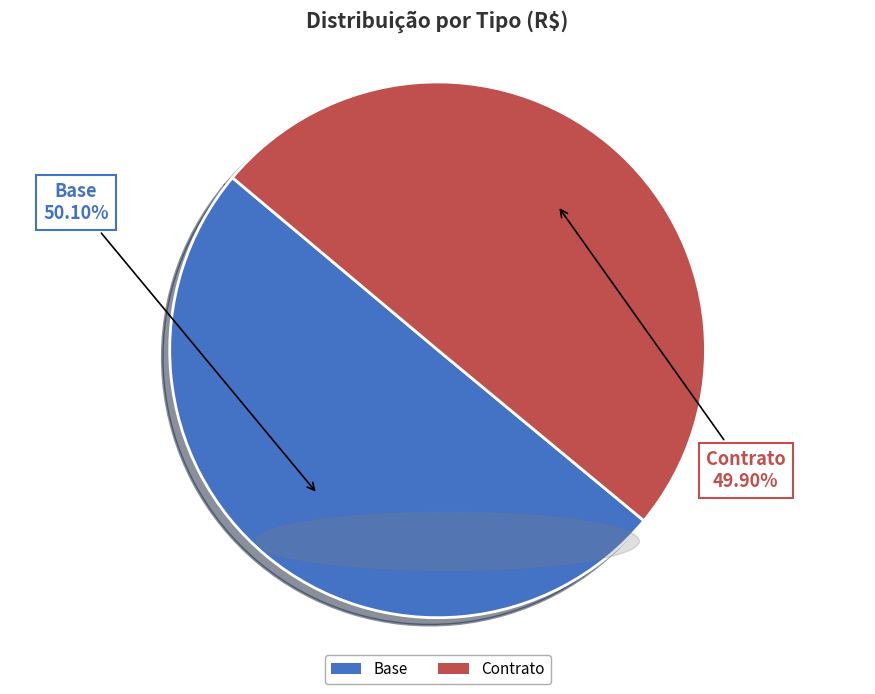

Do Base and Contrato together represent more than half of the pie?

Yes